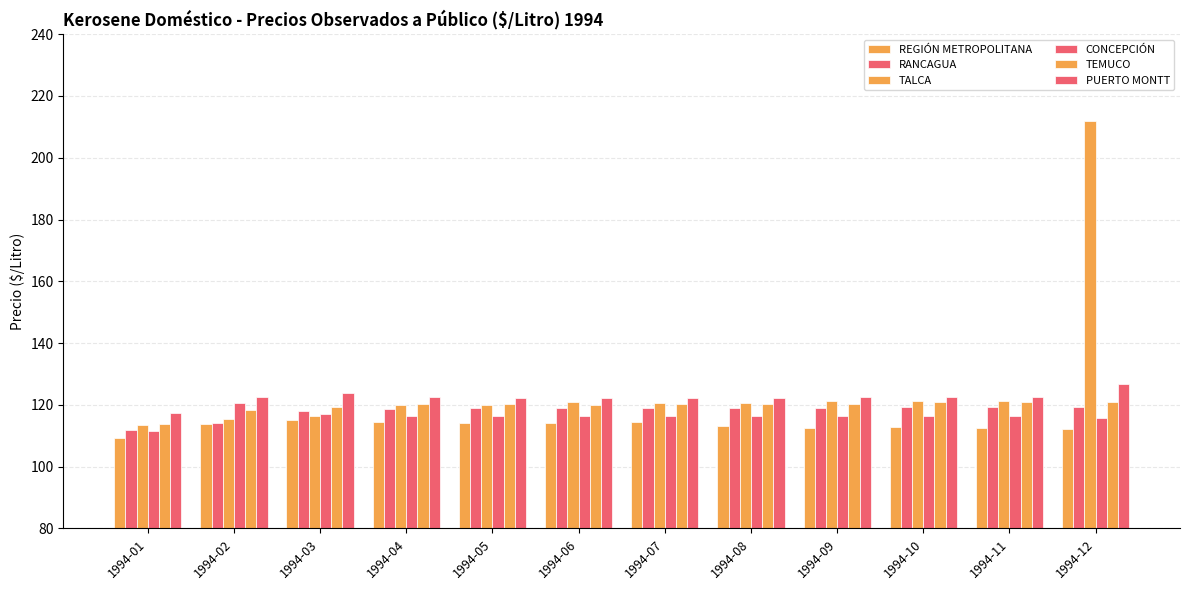

Which series changed the most between 1994-06 and 1994-09?

REGIÓN METROPOLITANA